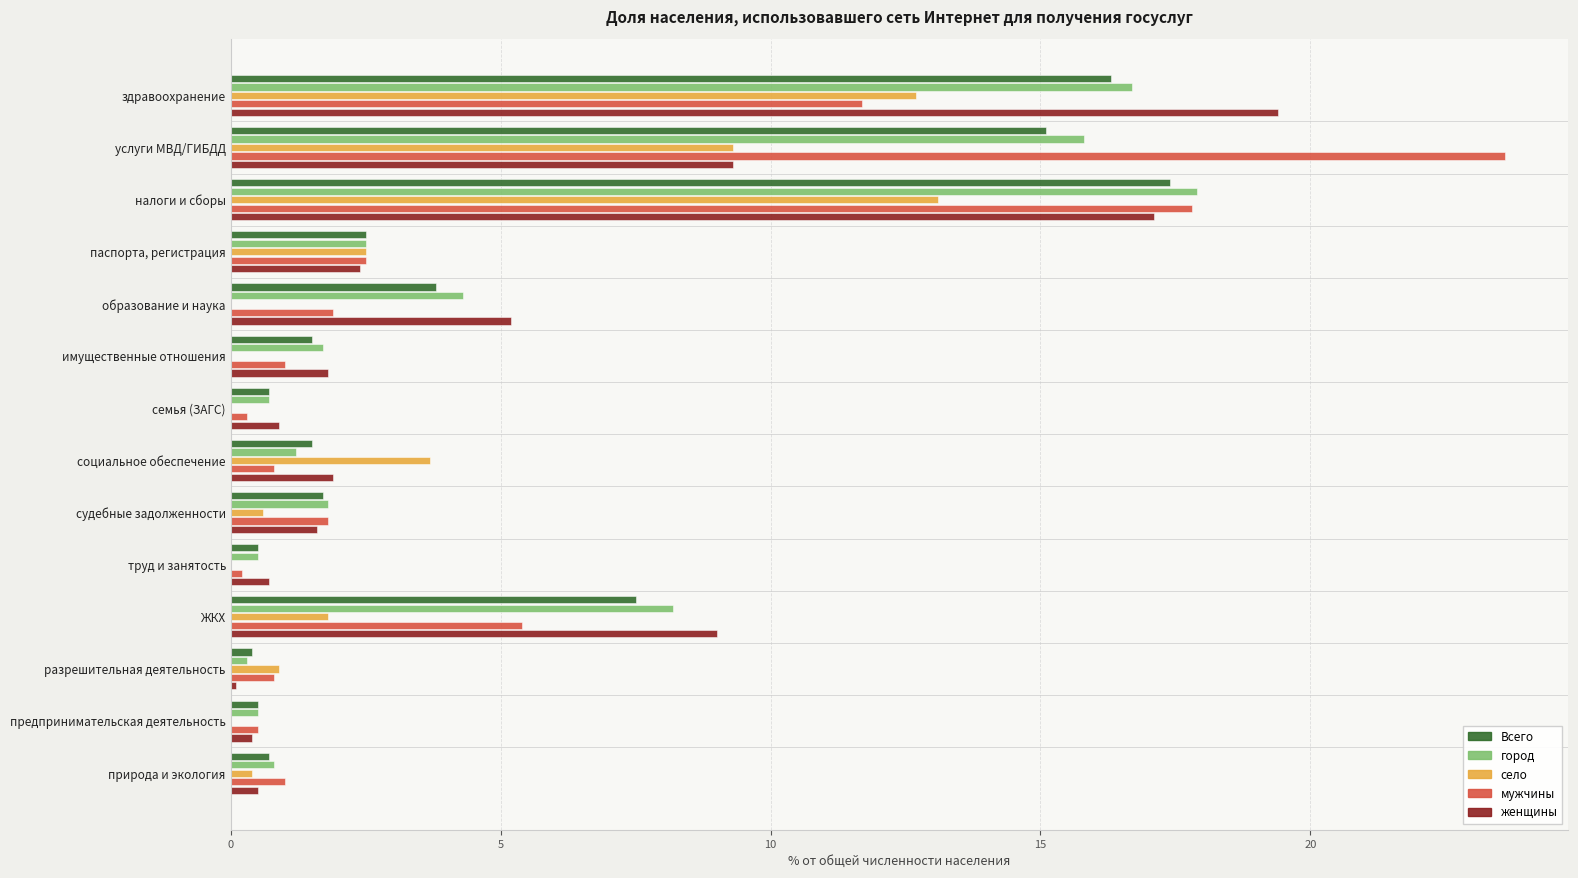

Read the город value at паспорта, регистрация.

2.5